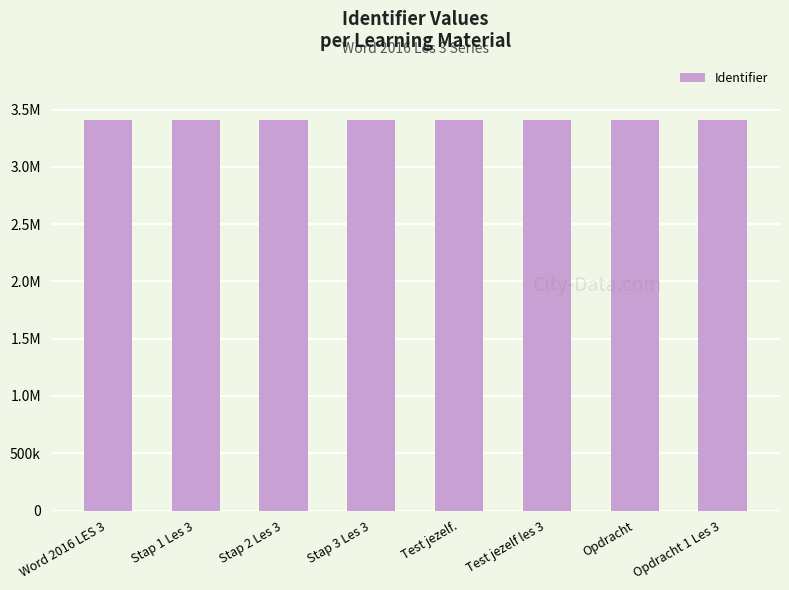

Rank the categories by value from highest to lowest.

Opdracht 1 Les 3, Opdracht, Test jezelf les 3, Test jezelf., Stap 3 Les 3, Stap 2 Les 3, Stap 1 Les 3, Word 2016 LES 3